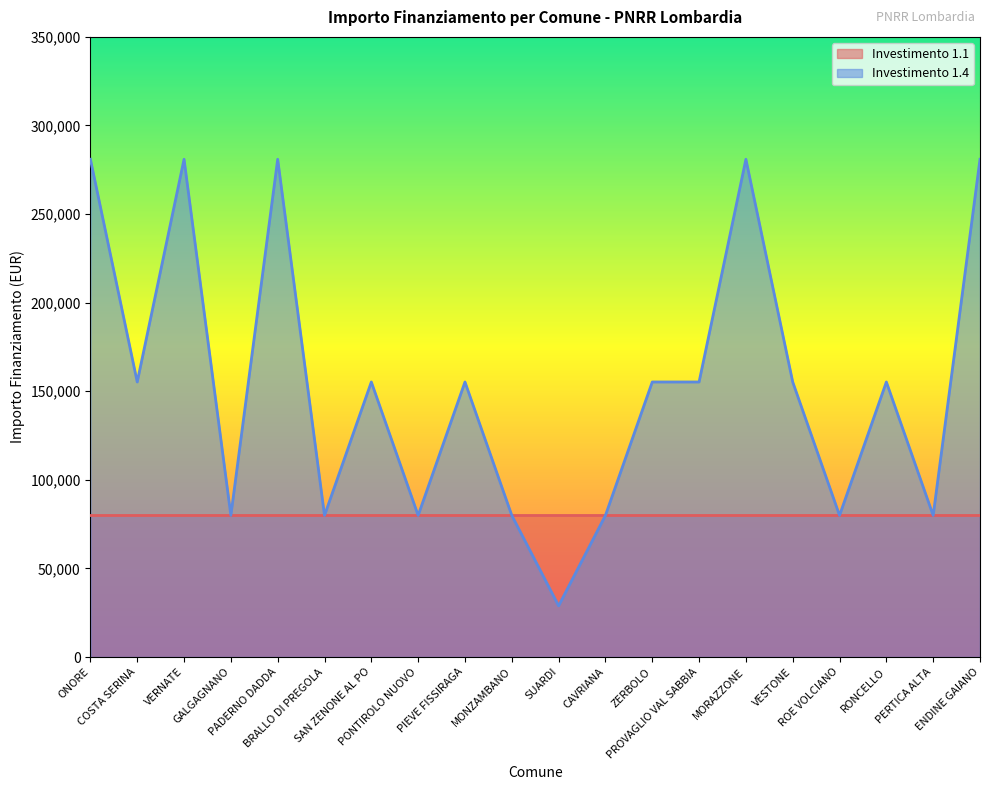

Is it true that the value at ZERBOLO is 57987?

False